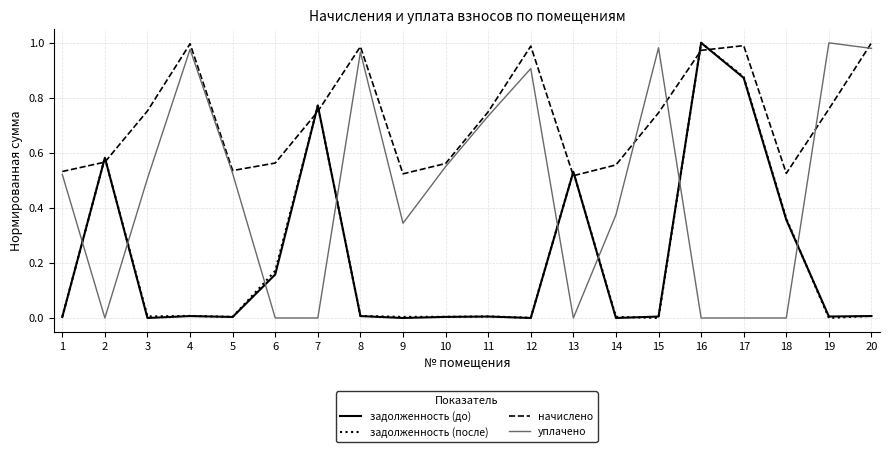

The уплачено series shows -0.6 at 18. True or false?

False